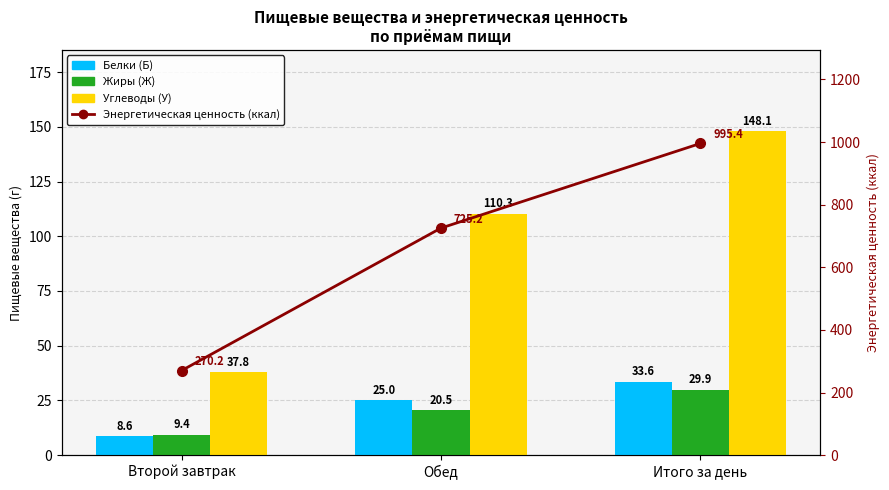

Reading left to right, list all the values displayed in this chart.

Белки (Б): 8.6	25.0	33.6
Жиры (Ж): 9.4	20.5	29.9
Углеводы (У): 37.8	110.3	148.1
Энергетическая ценность (ккал): 270.2	725.2	995.4